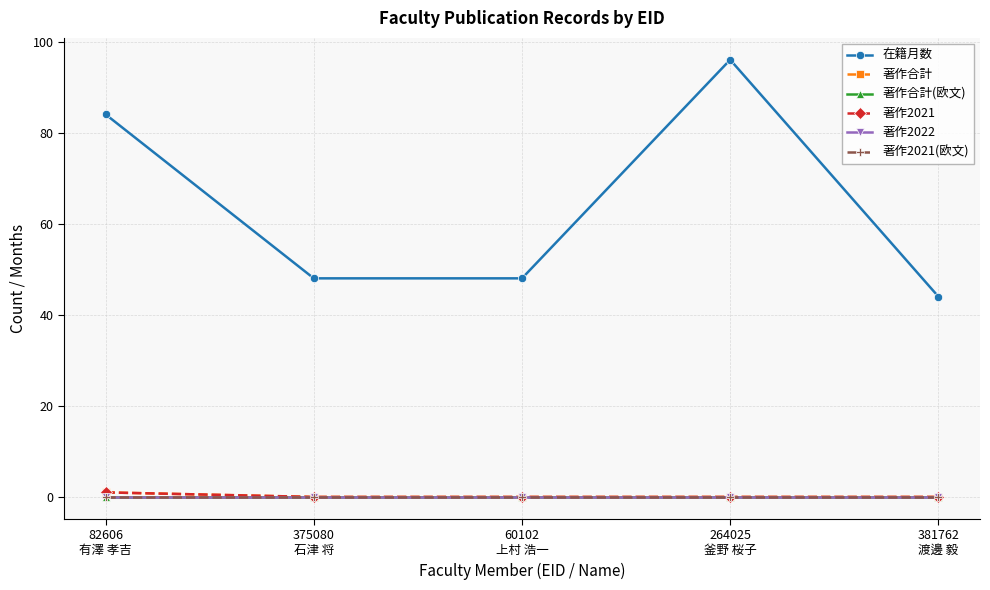

True or false: 著作2022 and 著作2021(欧文) intersect in this chart.

False